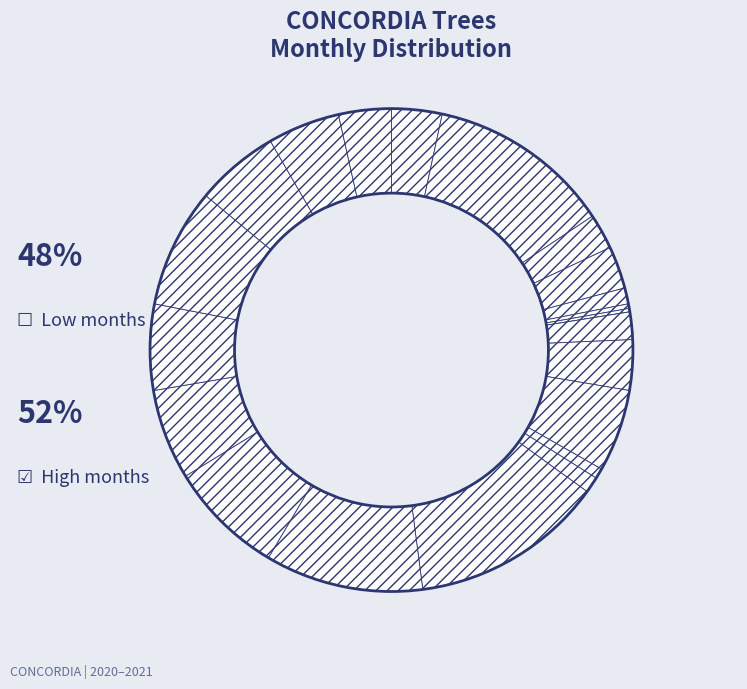

Rank the categories by value from lowest to highest.

2020-08, 2020-07, 2020-06, 2020-12, 2020-05, 2021-01, 2020-09, 2020-03, 2020-04, 2020-01, 2020-10, 2021-10, 2021-09, 2020-11, 2021-08, 2021-06, 2021-05, 2021-04, 2021-07, 2021-03, 2020-02, 2021-02